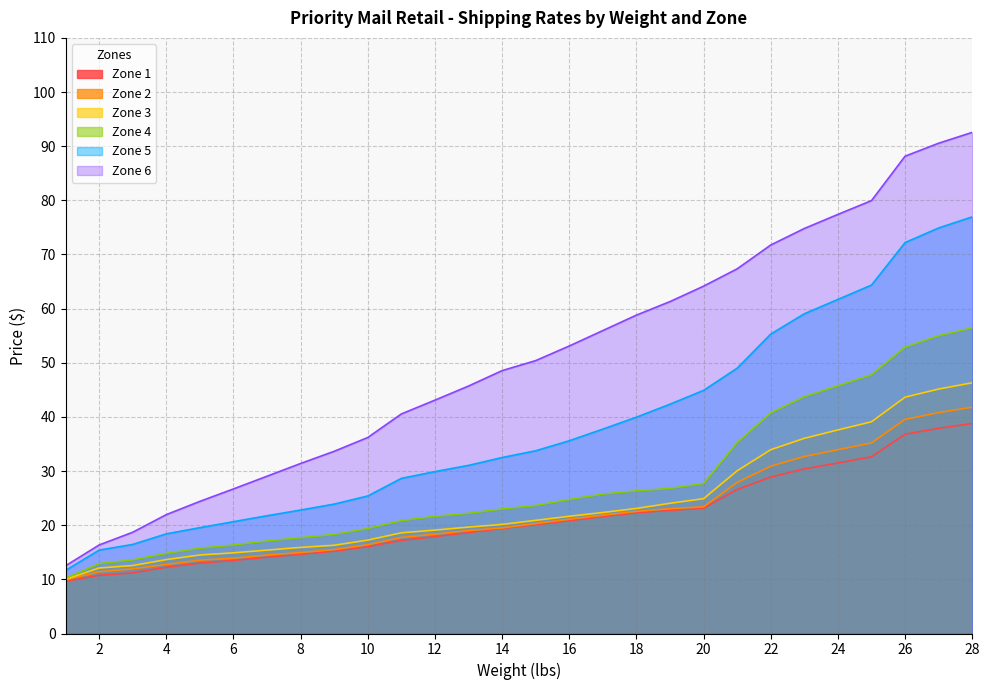

True or false: Zone 2 and Zone 4 intersect in this chart.

False